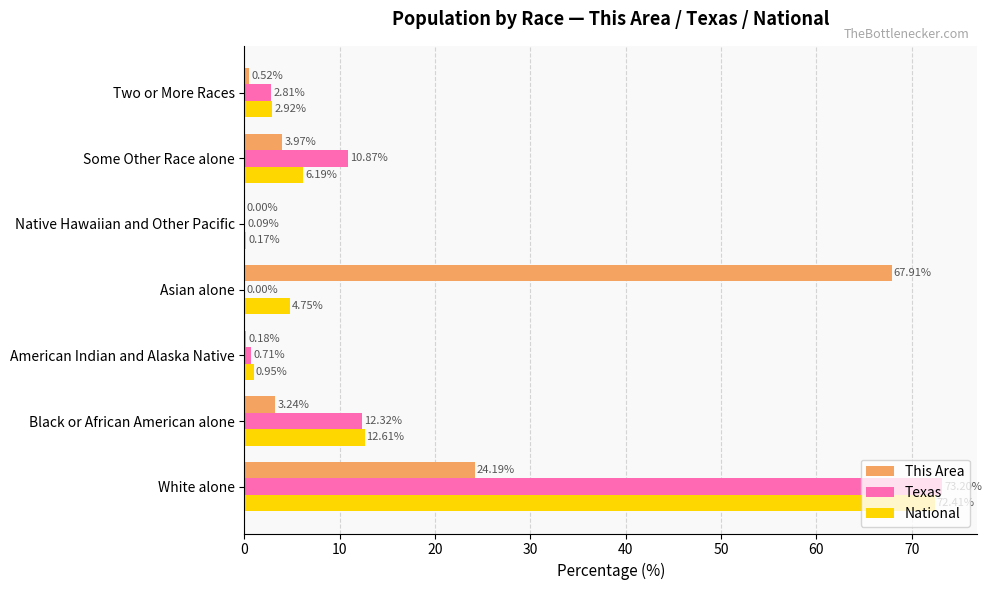

Which category has the highest value in the Texas series?

White alone